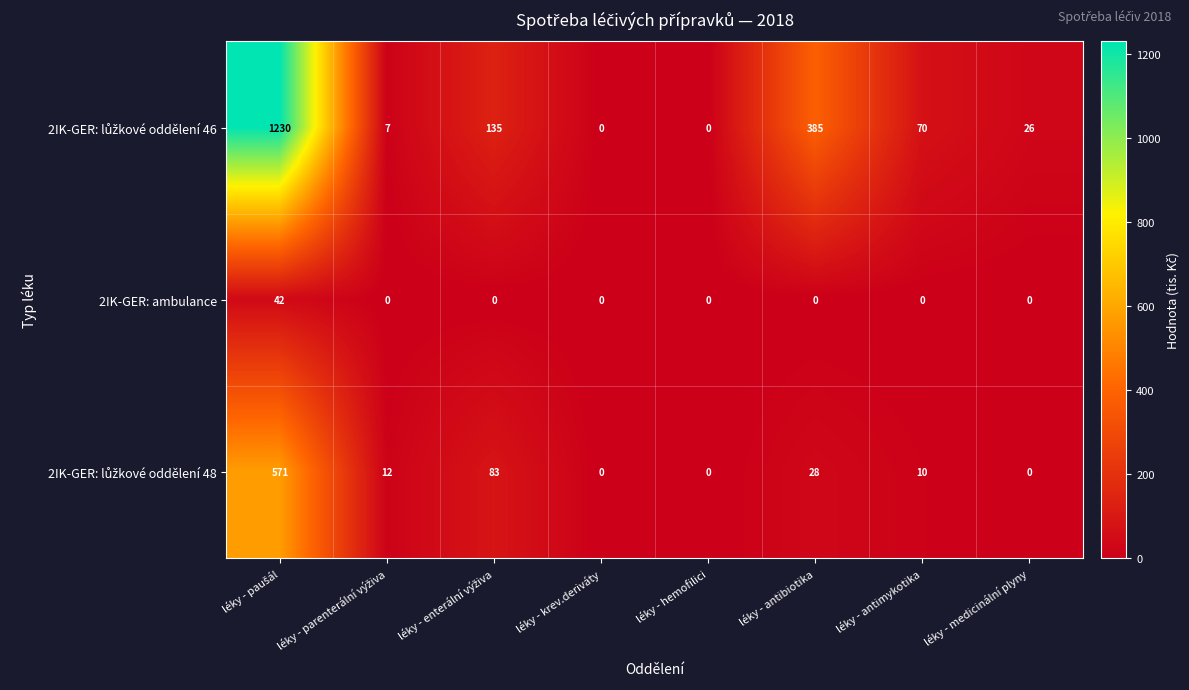

Is it true that 2IK-GER: ambulance equals 20 at léky - antimykotika?

False